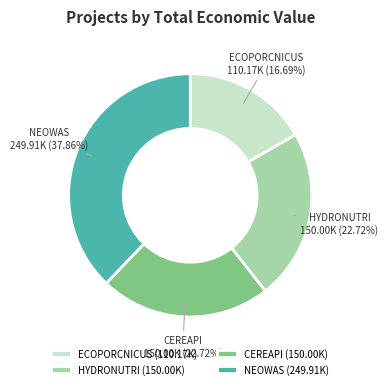

Does any single category account for the majority?

No